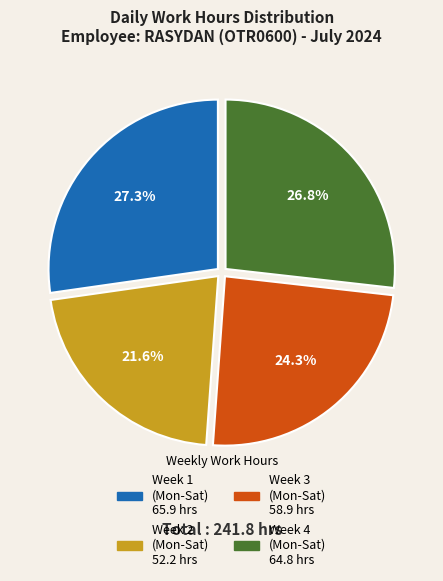

Does any single category account for the majority?

No